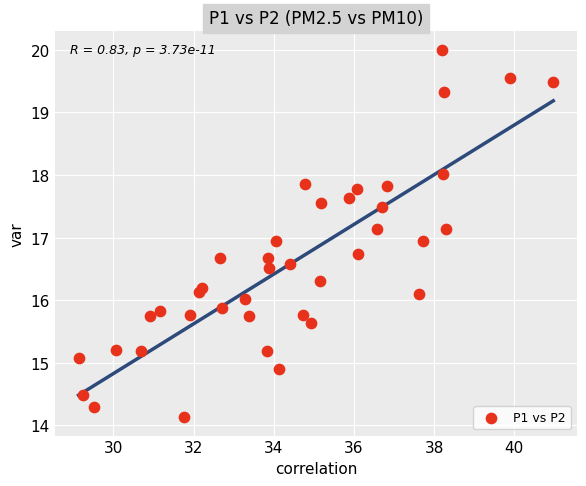

What is the range of X values (max minus min)?

11.8